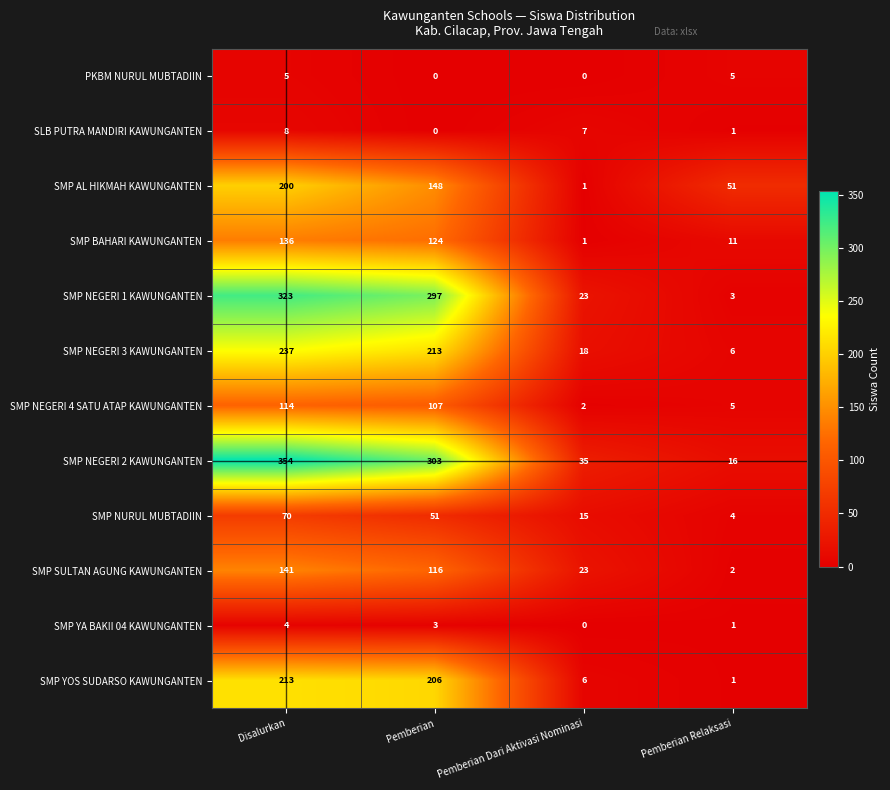

Where is SMP NEGERI 2 KAWUNGANTEN nearest to the value 185?

Pemberian